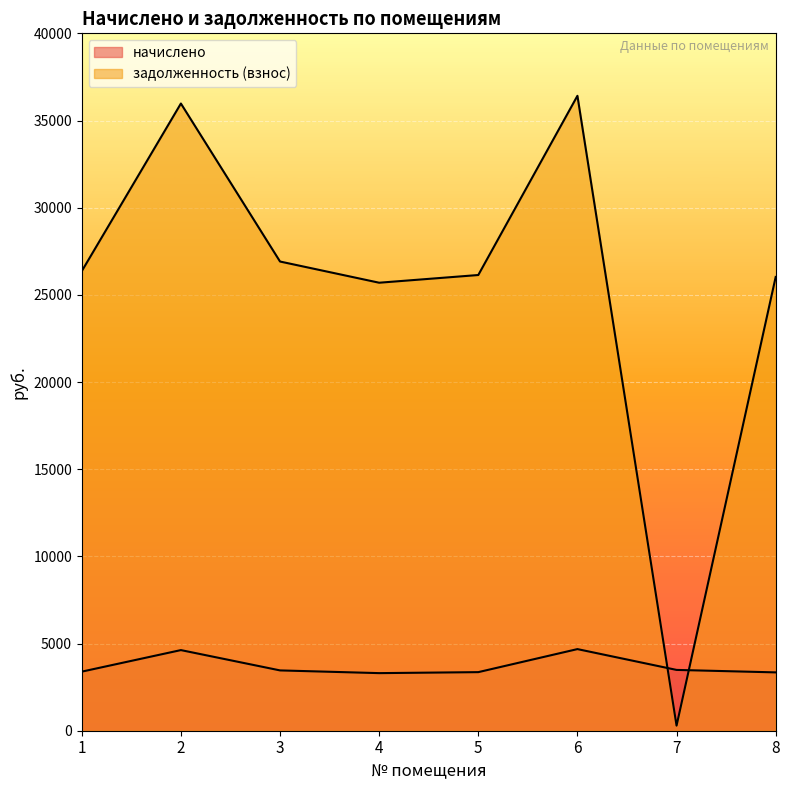

At how many categories does at least one series exceed 8214?

7